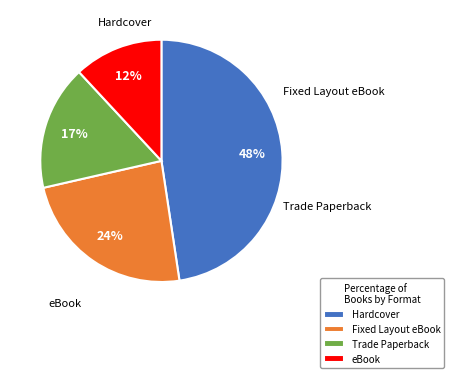

Count the number of slices in the pie.

4